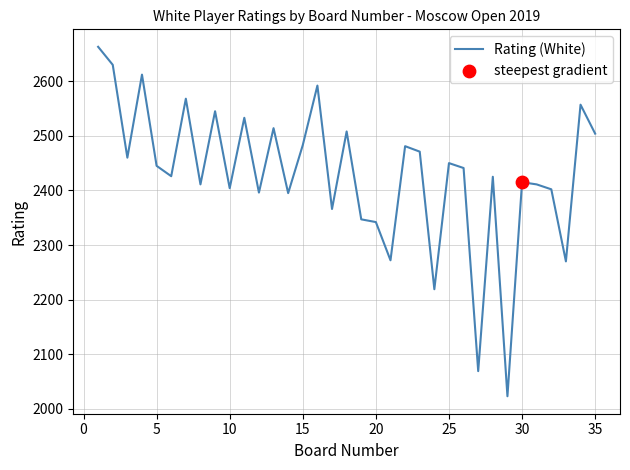

What is the maximum value shown in the chart?

2663